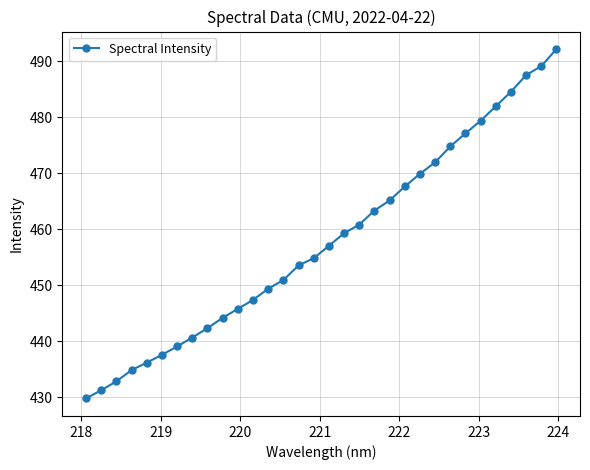

What is the average value?

457.9